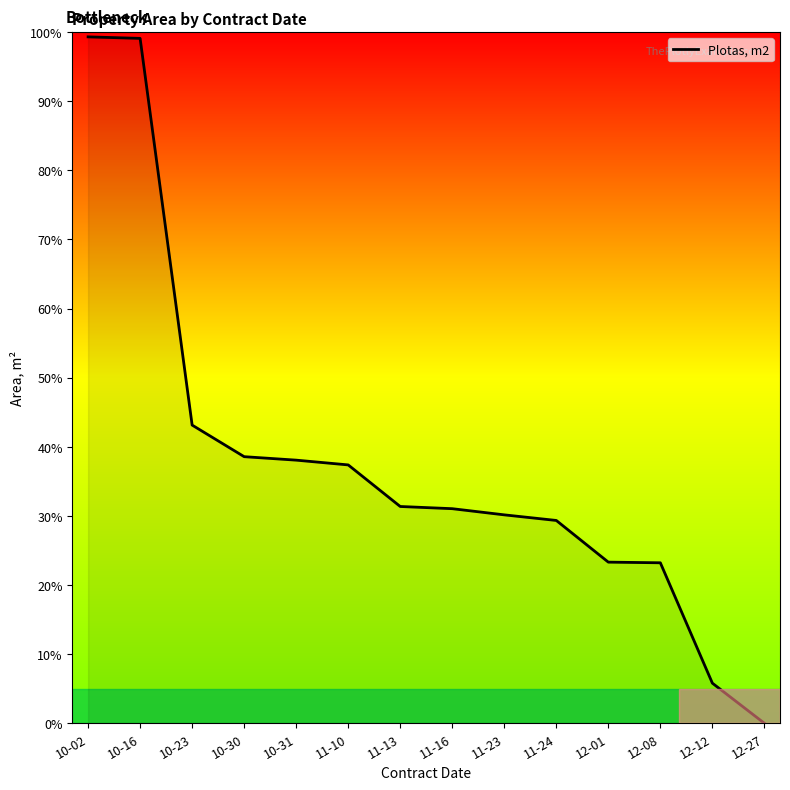

Approximately how many times larger is the value at 10-31 compared to 11-23?

1.3